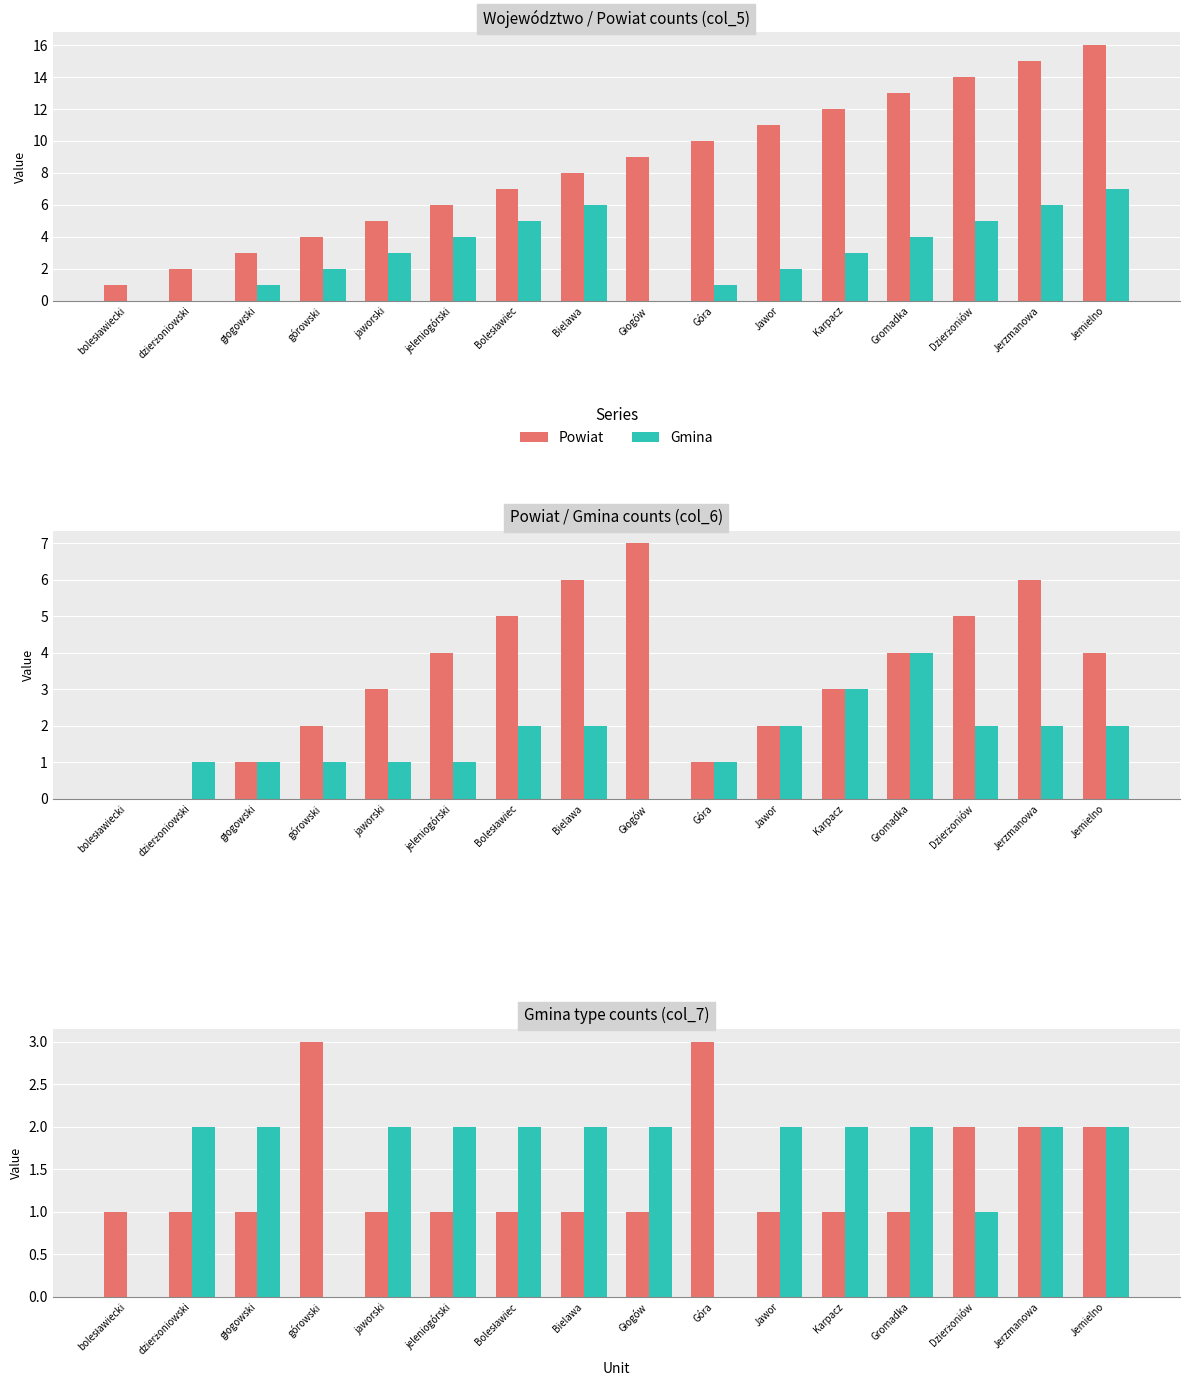

Where does the Gmina series first go above 2?

Karpacz